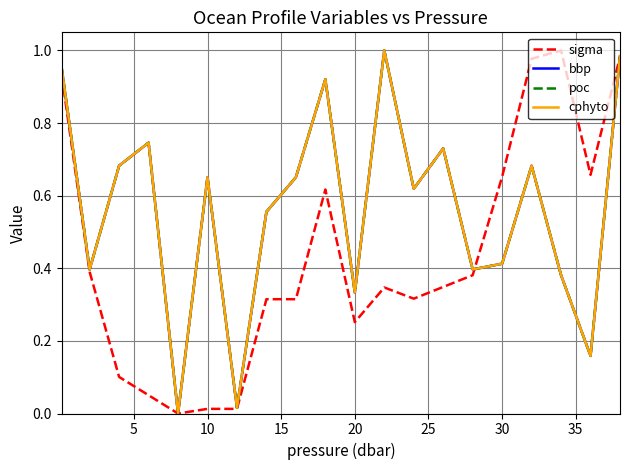

Does the chart display data point markers on the line(s)?

No